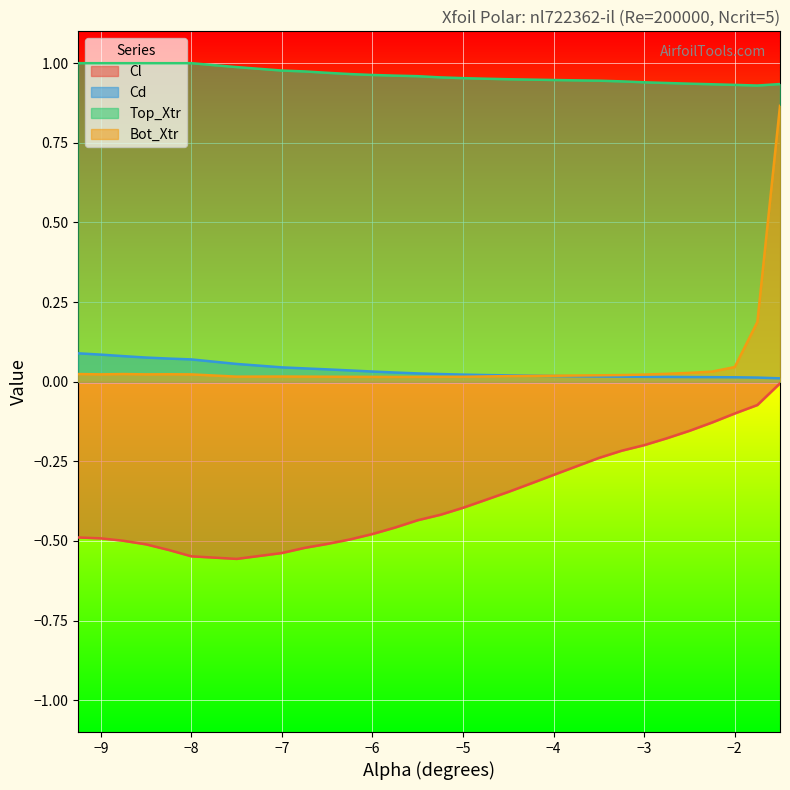

What are all the series names shown in the legend?

Cl, Cd, Top_Xtr, Bot_Xtr